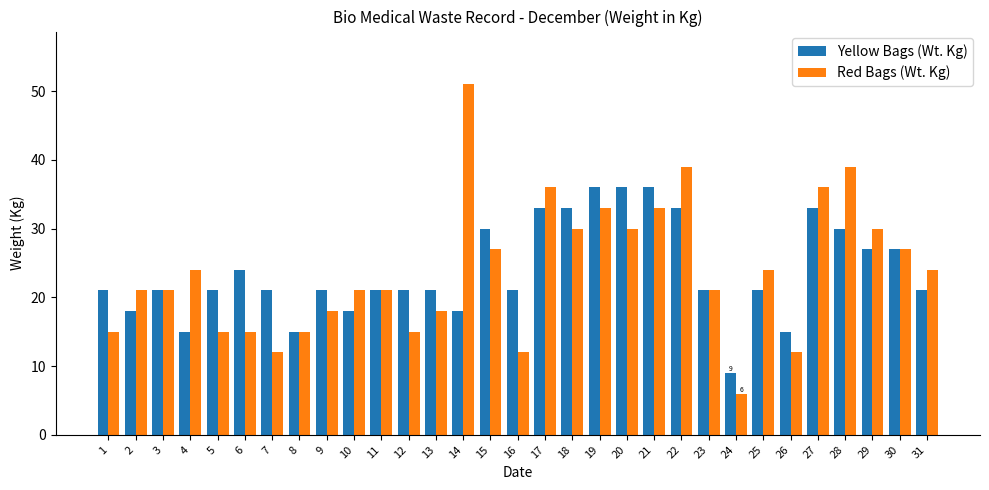

What is the difference between the highest and lowest values at 28?

9